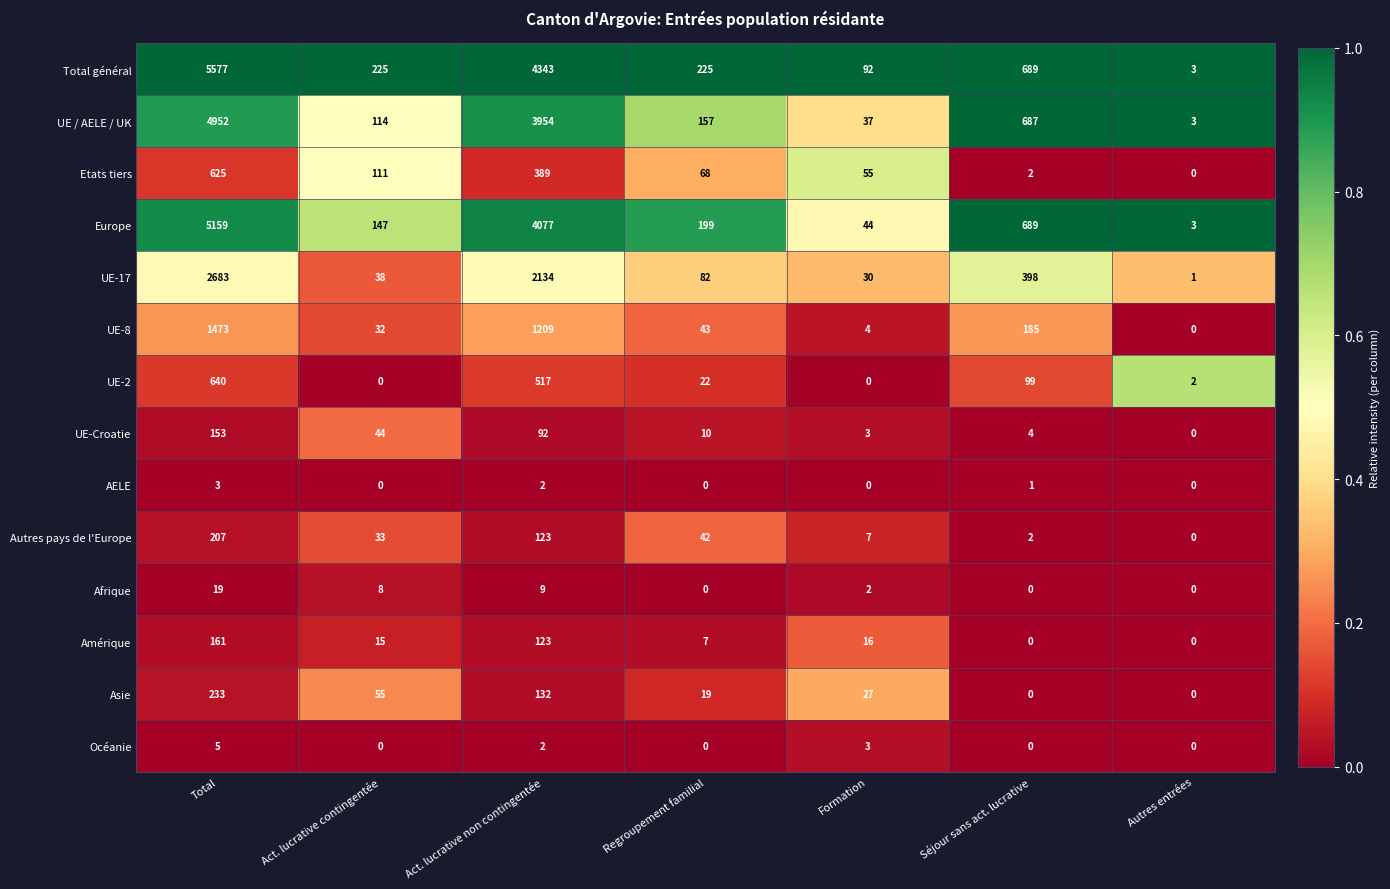

What is the sum of the UE-8 values at Total and Formation?

1477